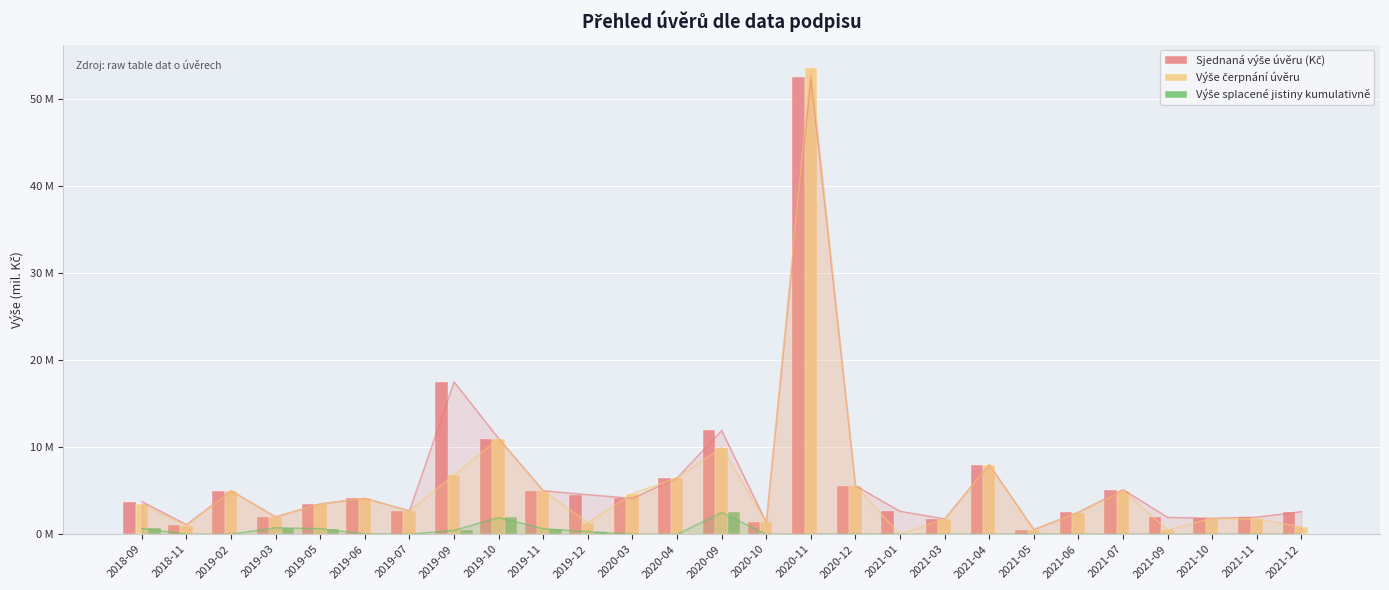

Reading left to right, what are all the values shown in this chart?

Sjednaná výše úvěru (Kč): 3.8	1.1	5.0	2.0	3.5	4.1	2.7	17.5	11.0	5.0	4.5	4.1	6.5	11.9	1.4	52.6	5.6	2.6	1.8	8.0	0.5	2.5	5.1	1.9	1.8	2.0	2.6
Výše čerpnání úvěru: 3.4	1.0	5.0	2.0	3.5	4.1	2.7	6.8	11.0	5.0	1.3	4.7	6.5	10.0	1.4	53.6	5.6	0.0	1.8	8.0	0.5	2.5	5.0	0.5	1.8	1.8	0.8
Výše splacené jistiny kumulativně: 0.7	0.0	0.0	0.8	0.6	0.0	0.0	0.5	1.9	0.6	0.3	0.0	0.0	2.5	0.0	0.0	0.0	0.0	0.0	0.0	0.0	0.0	0.0	0.0	0.0	0.0	0.0